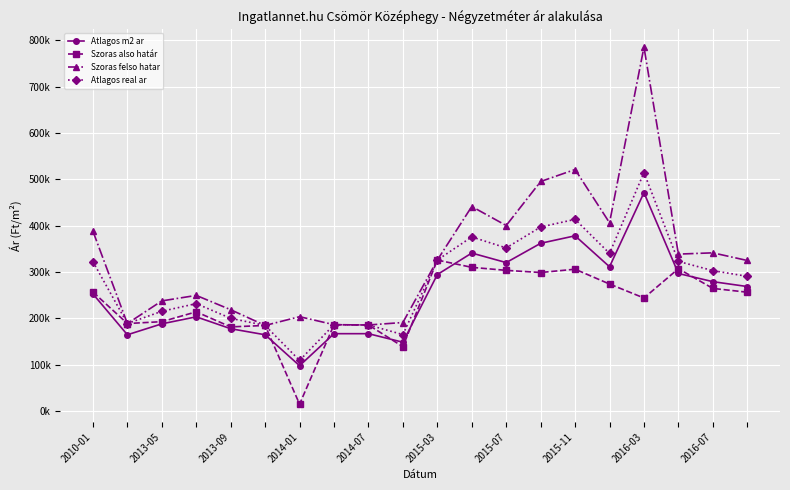

True or false: Atlagos real ar and Szoras felso hatar intersect in this chart.

False